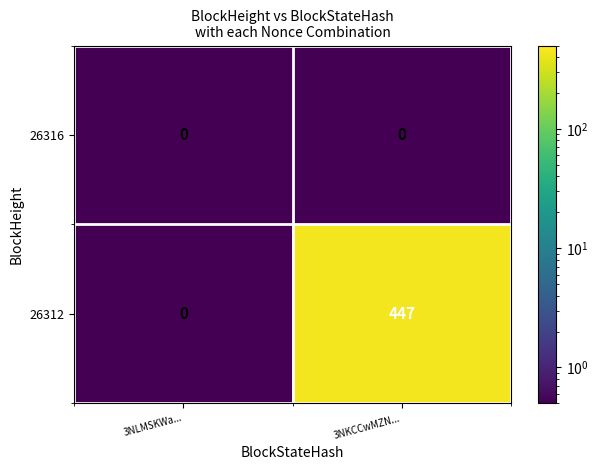

Count the number of categories in the chart.

2